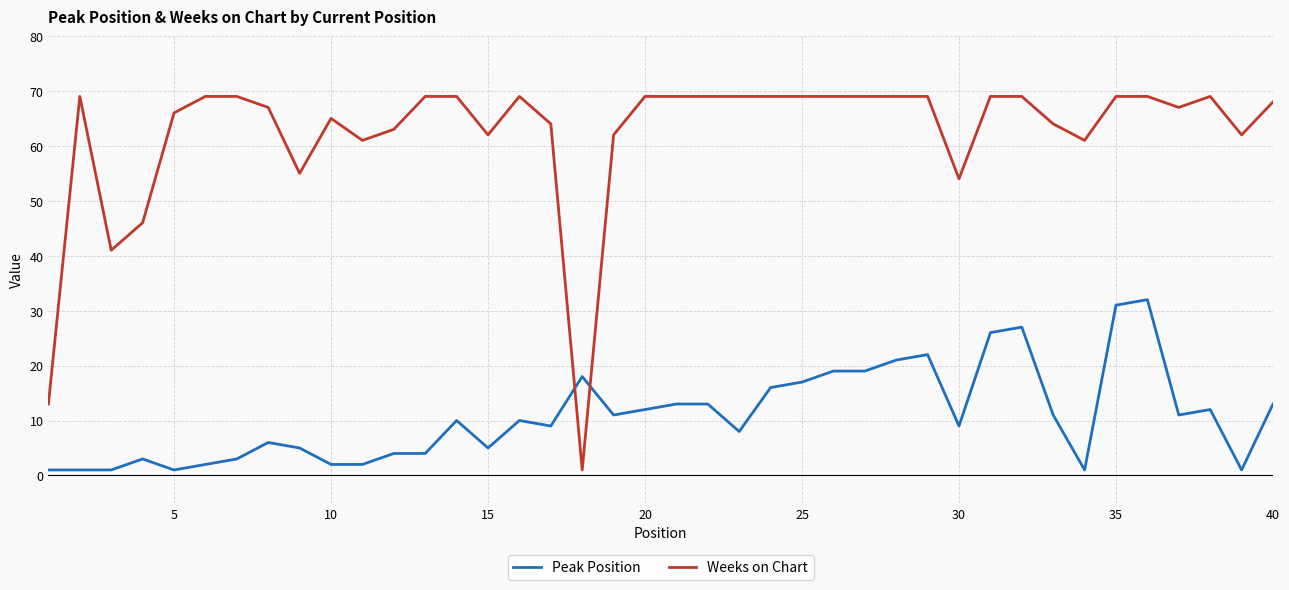

Which series has the largest total across all categories?

Weeks on Chart